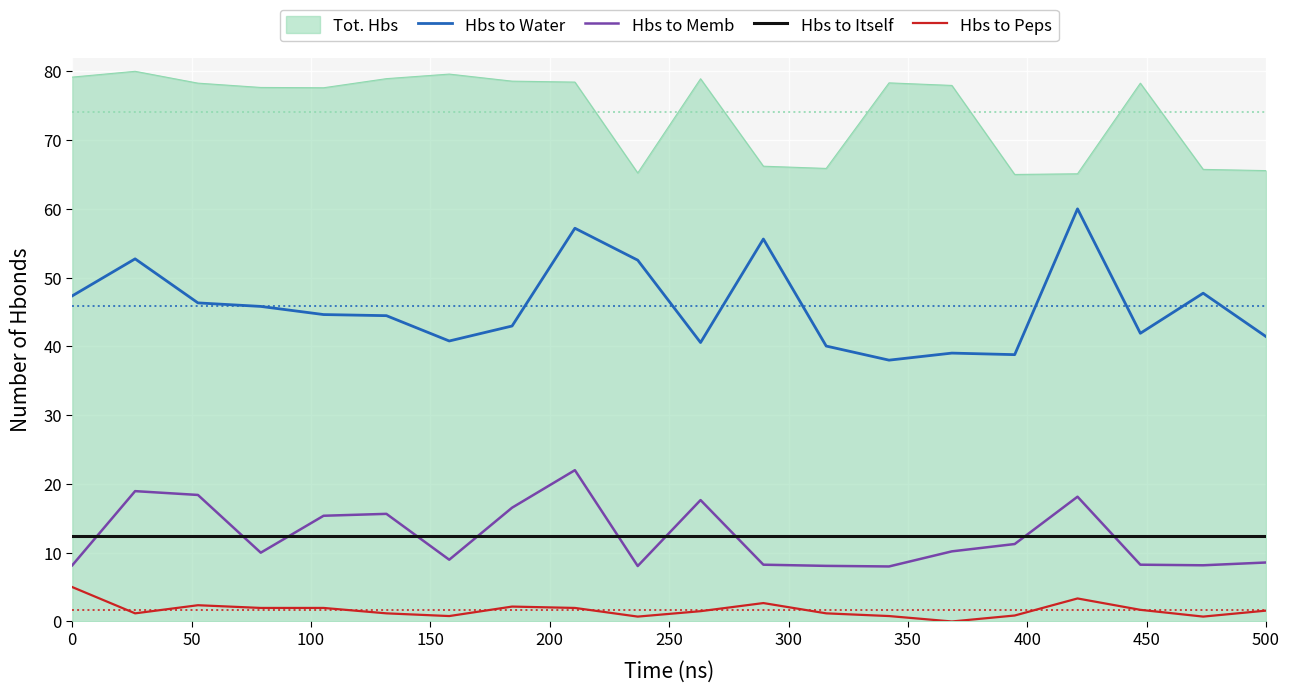

Which series has the largest total across all categories?

Tot. Hbs